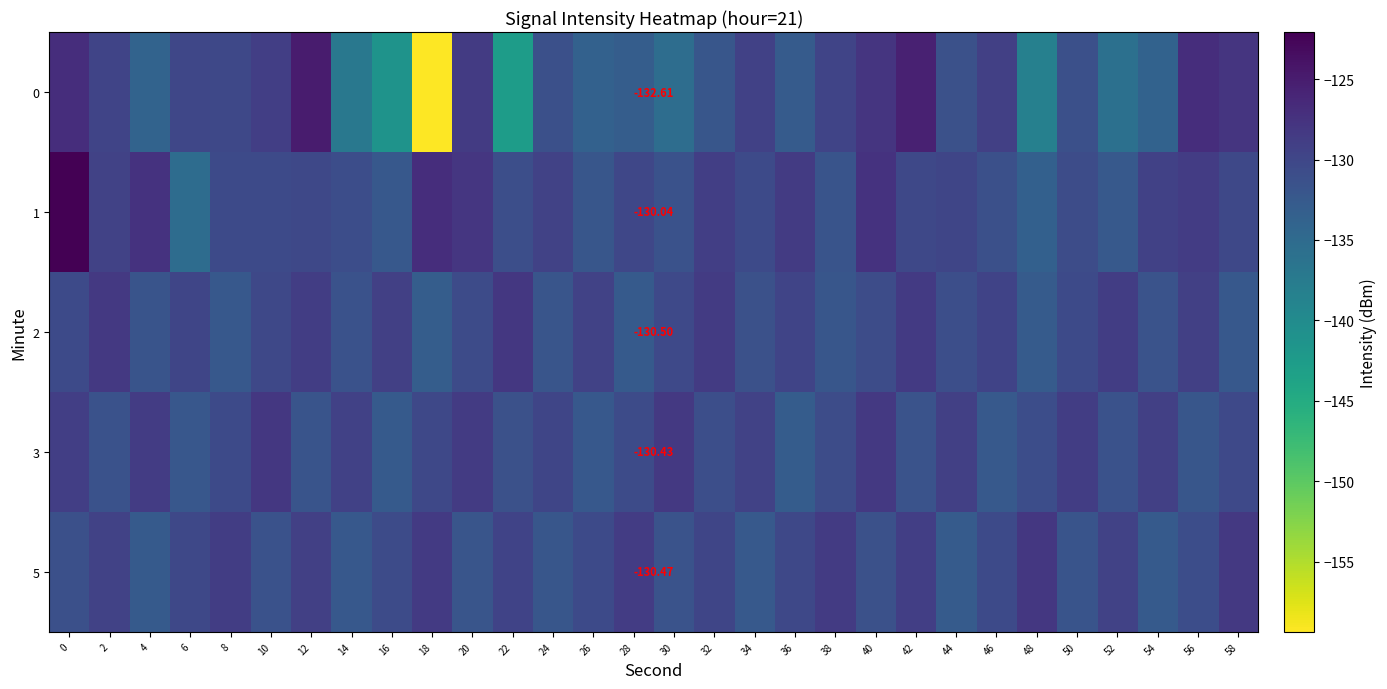

The value of 0 at 44 is -131.3. True or false?

True